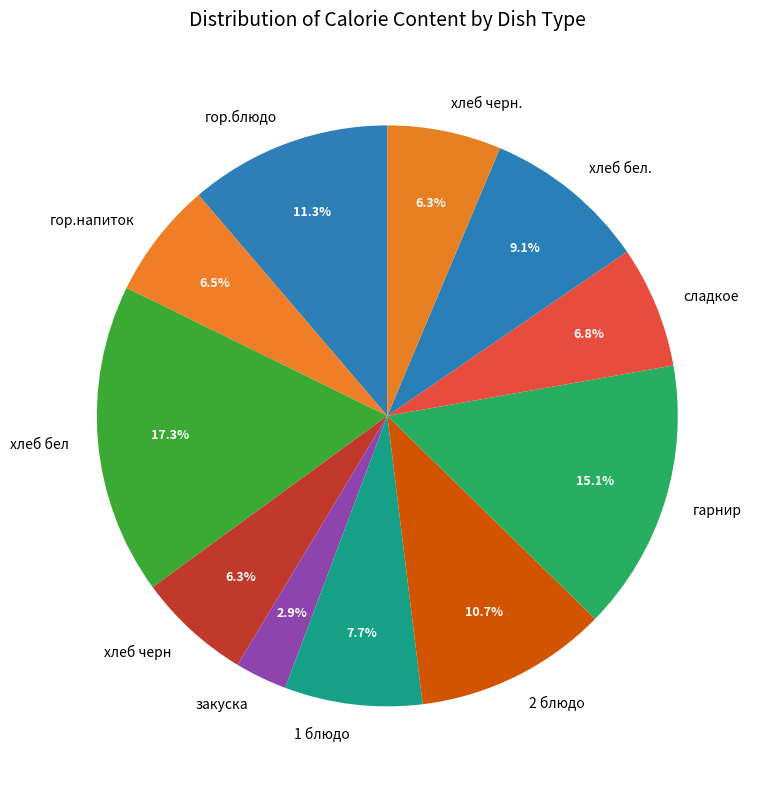

Is there any slice that represents more than half of the pie?

No